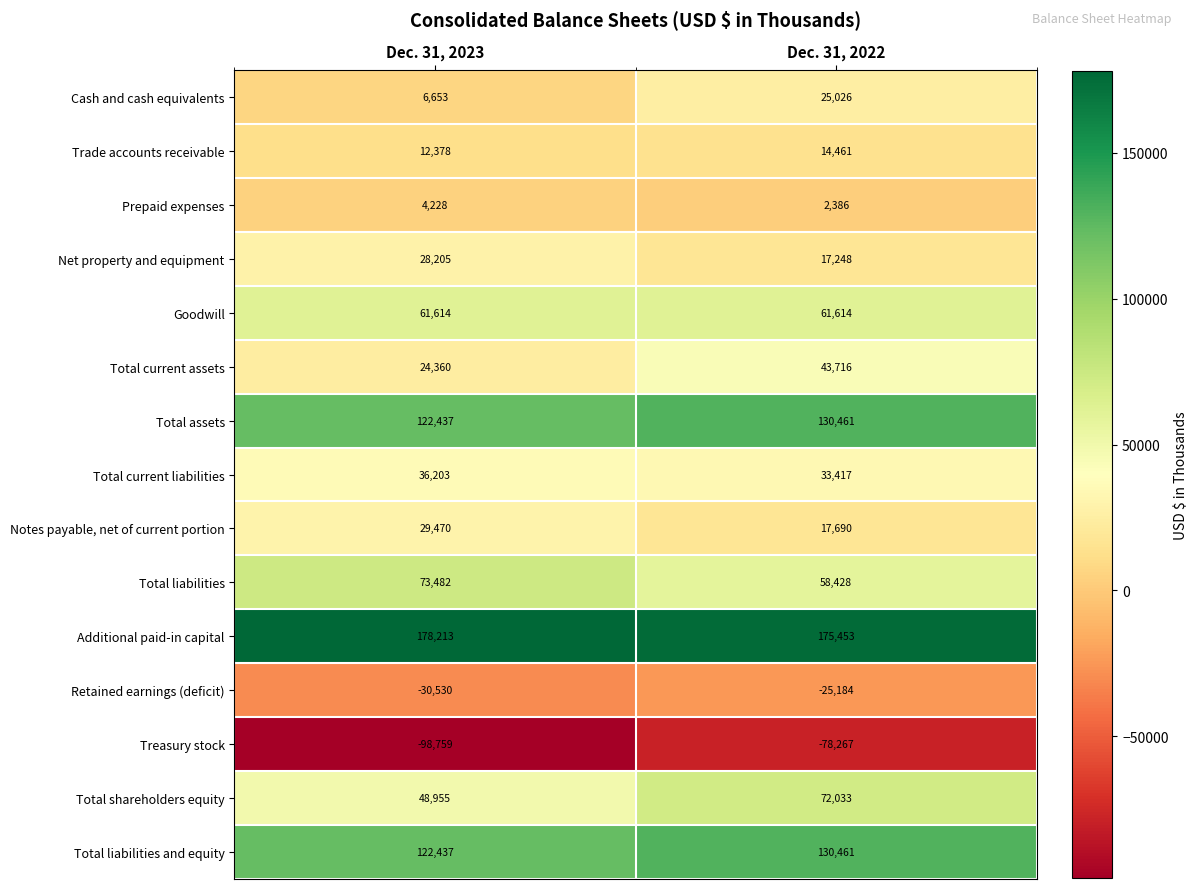

Which category has the lowest value in the Total liabilities and equity series?

Dec. 31, 2023